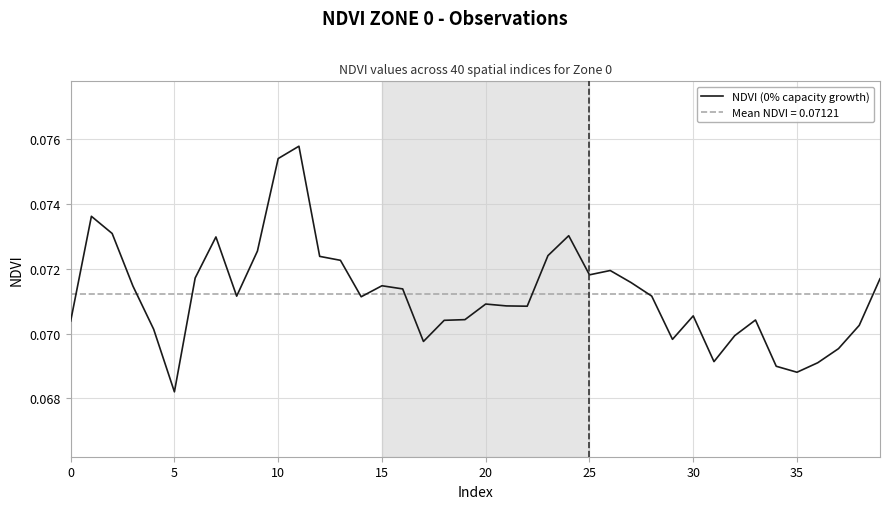

Reading left to right, extract all data points from this chart.

0.1	0.1	0.1	0.1	0.1	0.1	0.1	0.1	0.1	0.1	0.1	0.1	0.1	0.1	0.1	0.1	0.1	0.1	0.1	0.1	0.1	0.1	0.1	0.1	0.1	0.1	0.1	0.1	0.1	0.1	0.1	0.1	0.1	0.1	0.1	0.1	0.1	0.1	0.1	0.1